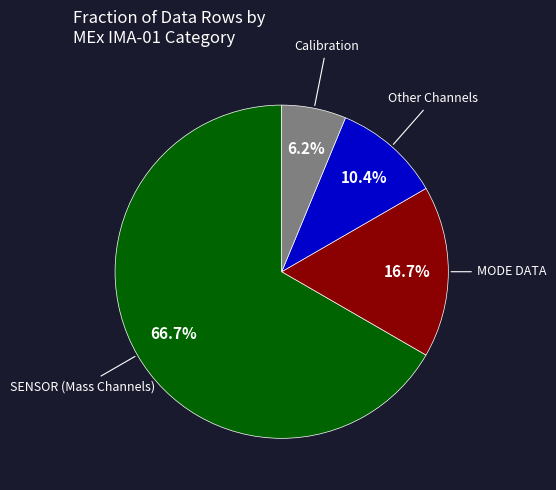

Is there a majority slice in this chart?

Yes